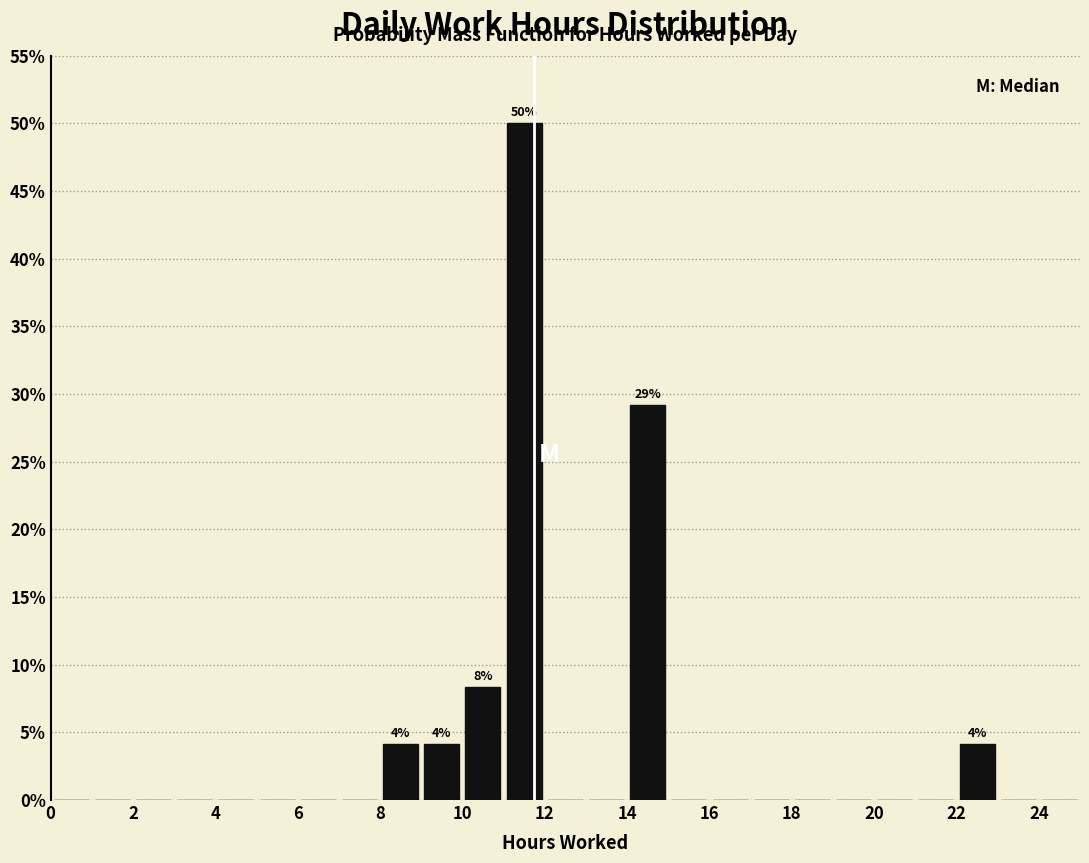

Over which range of the x-axis is the bar tallest?

11 to 12